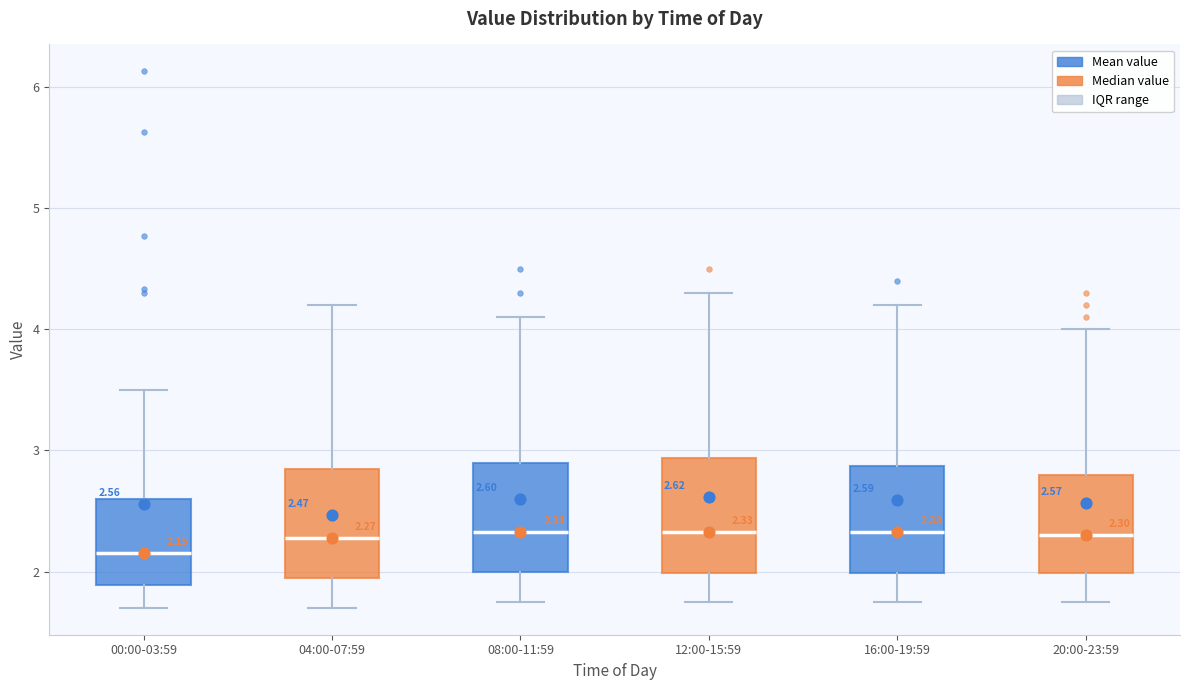

Which box has the lowest median line?

00:00-03:59